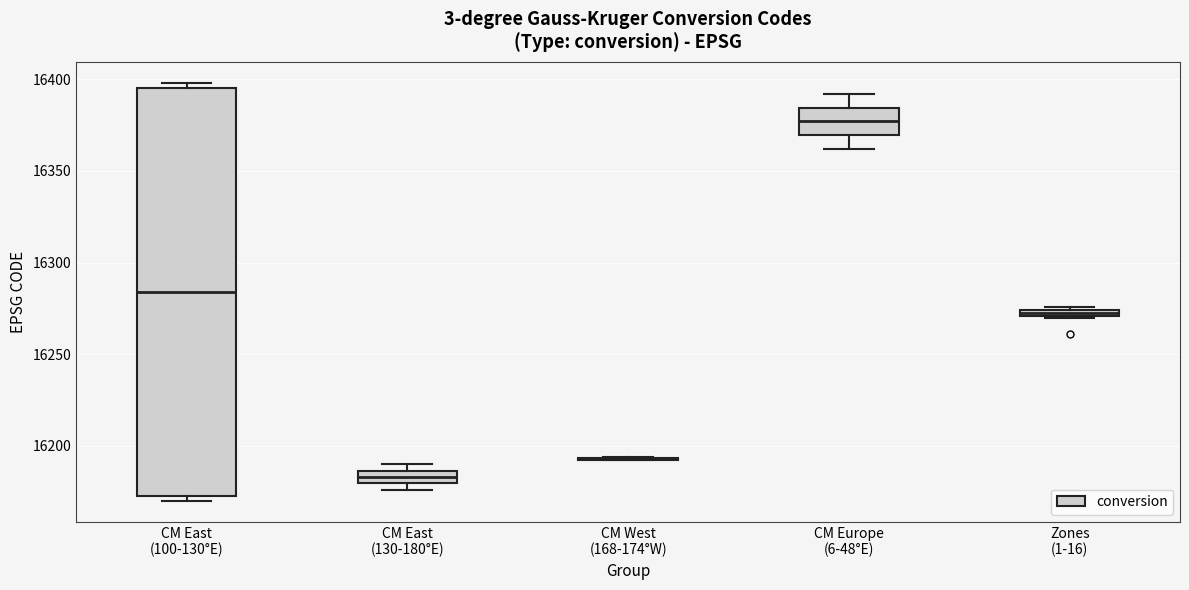

Where is the upper edge of the box for Zones (1-16) on the y-axis? The values are not printed on the chart, so give them approximately, as read against the axis.

16275